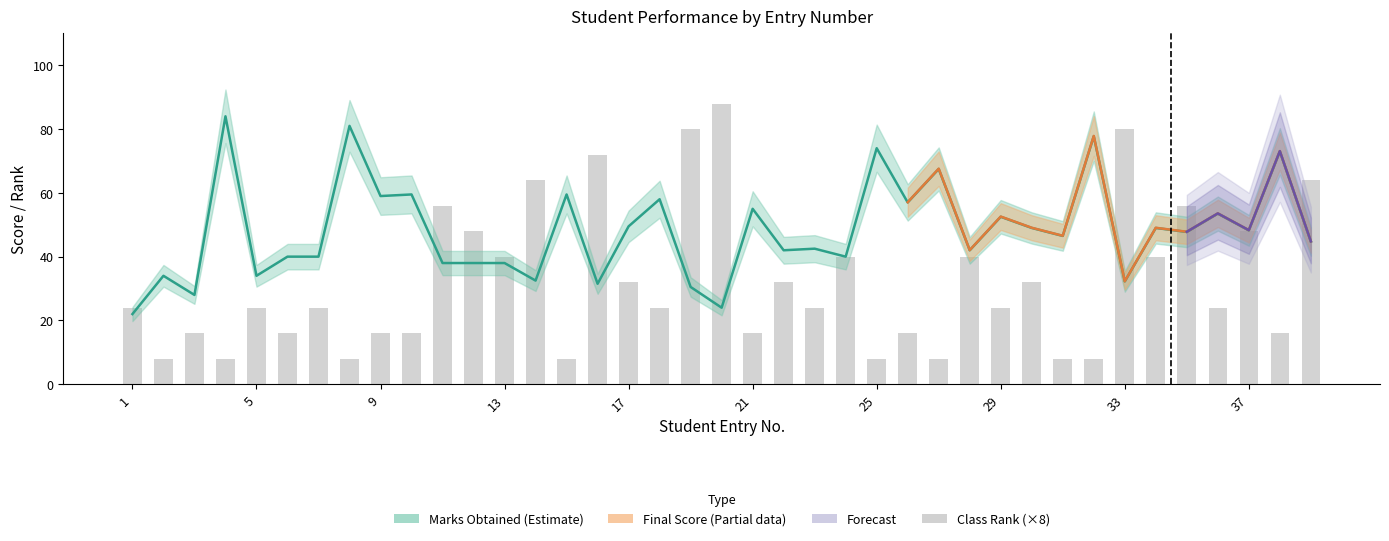

Is the value of Marks Obtained at 37 greater than the value of Class Rank at 13?

Yes